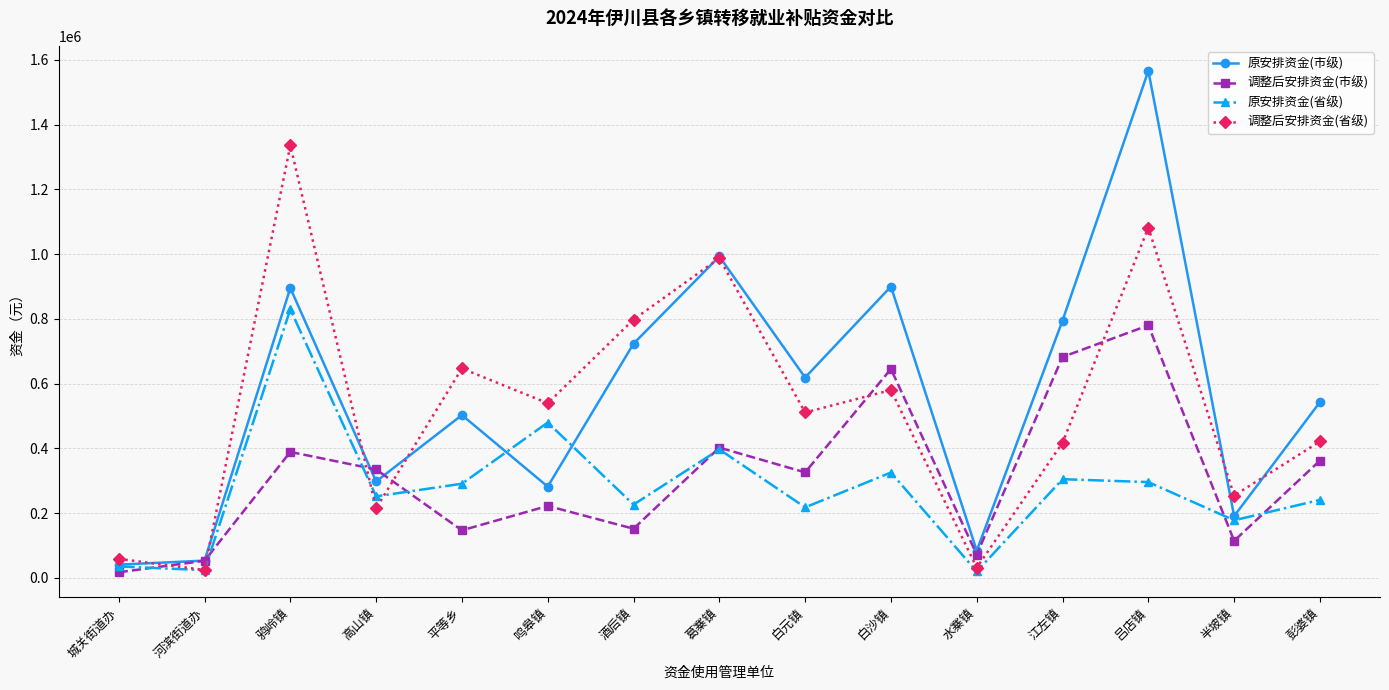

What is the greatest value displayed?

1566000